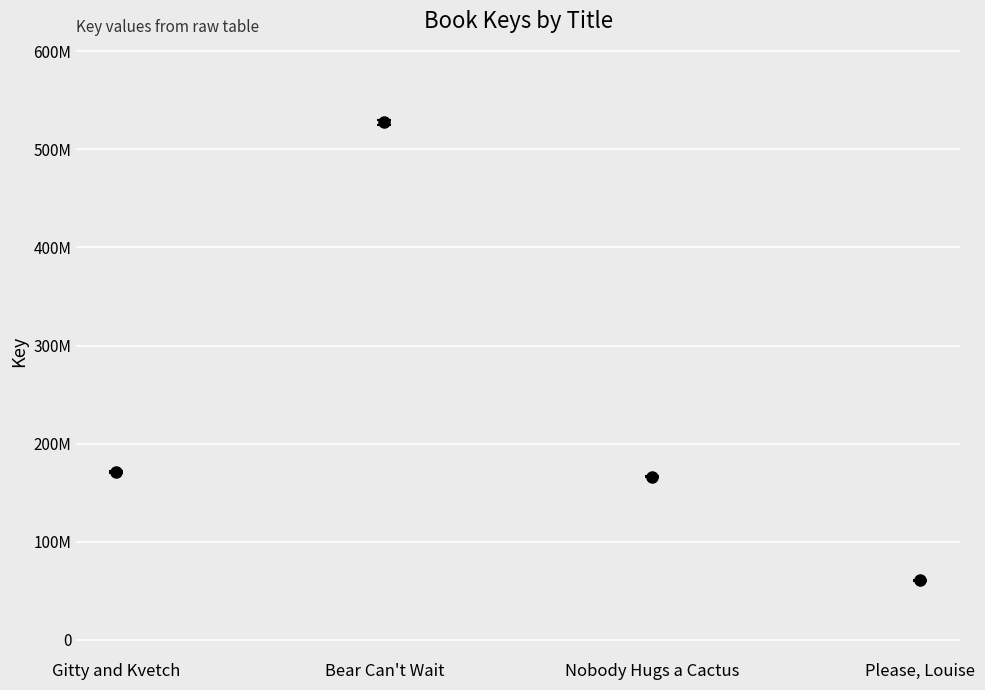

Does the chart have visible grid lines?

Yes